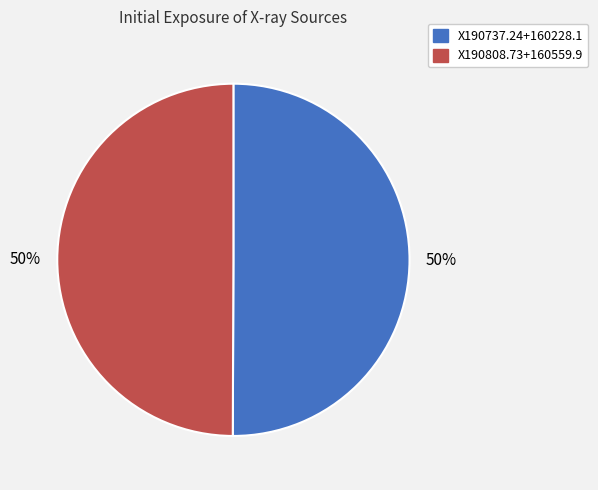

To the nearest percent, what percentage of the pie is X190808.73+160559.9?

50%